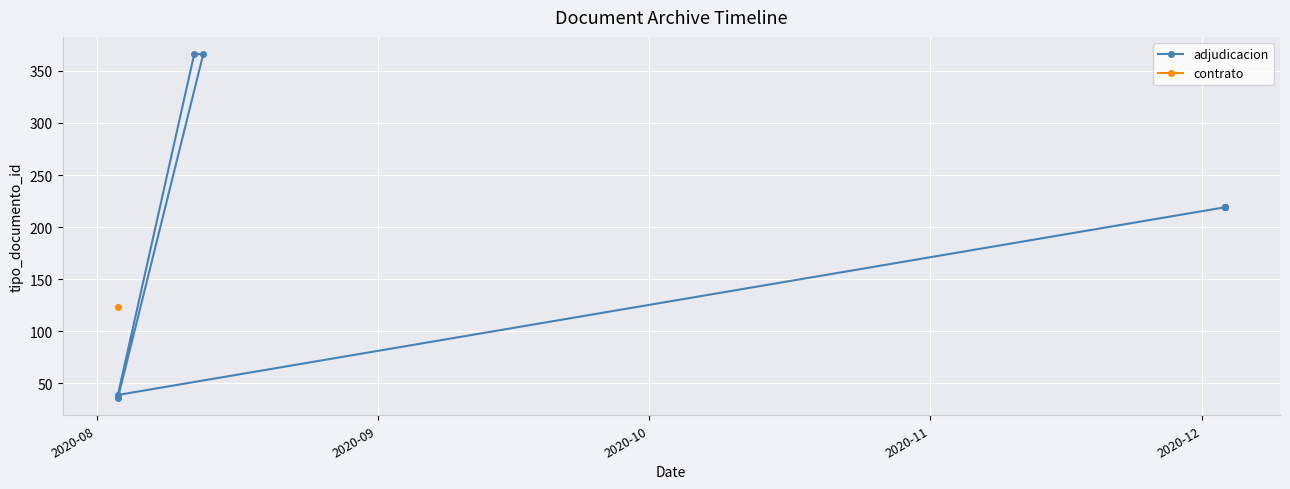

What is the greatest value displayed?

366